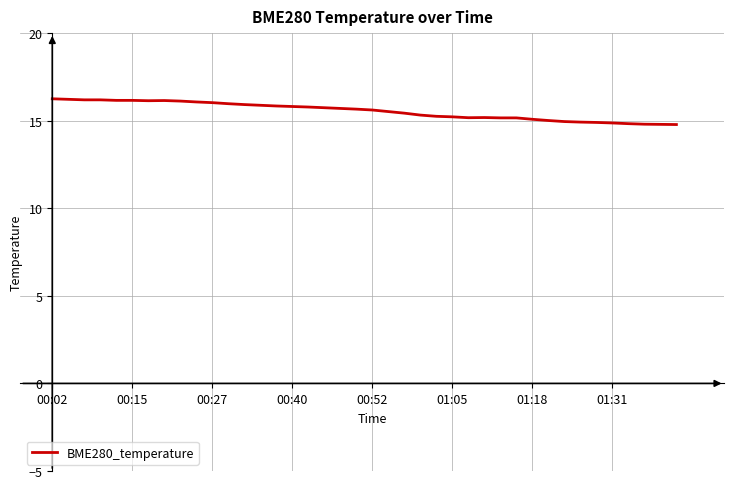

What is the minimum value shown in the chart?

14.8